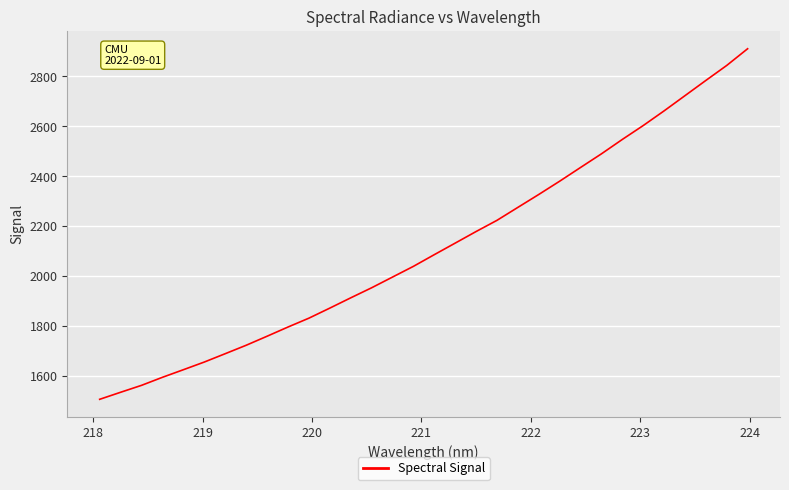

How many lines are shown in the chart?

1